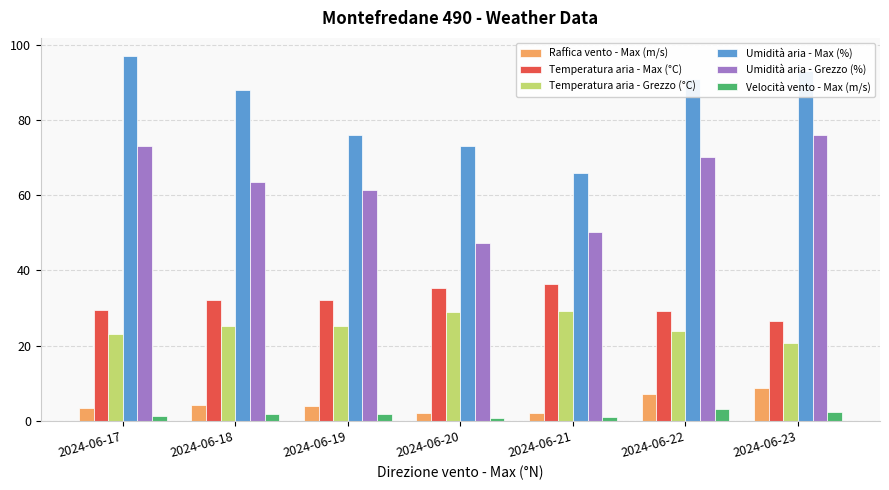

Which series has the largest total across all categories?

Umidità aria - Max (%)